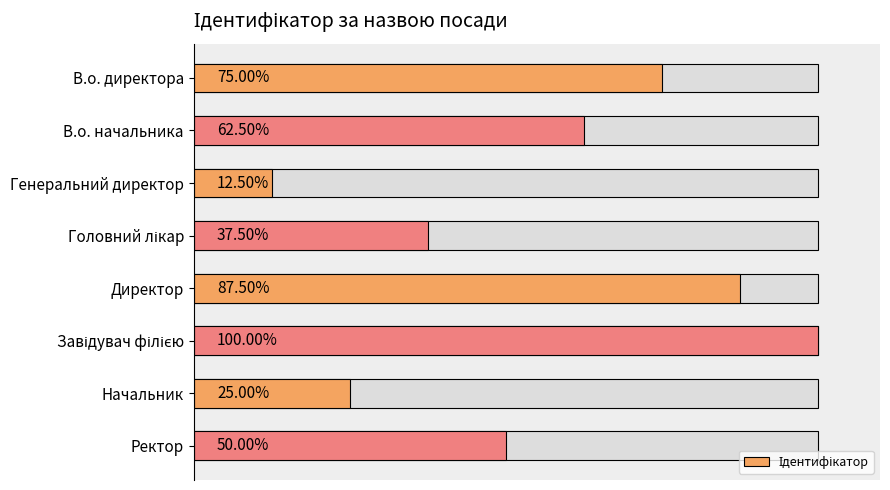

Count the number of data series in this chart.

1